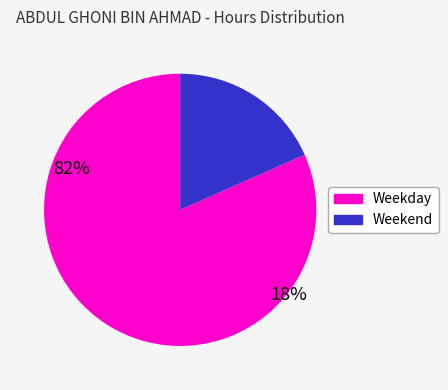

Is there a majority slice in this chart?

Yes